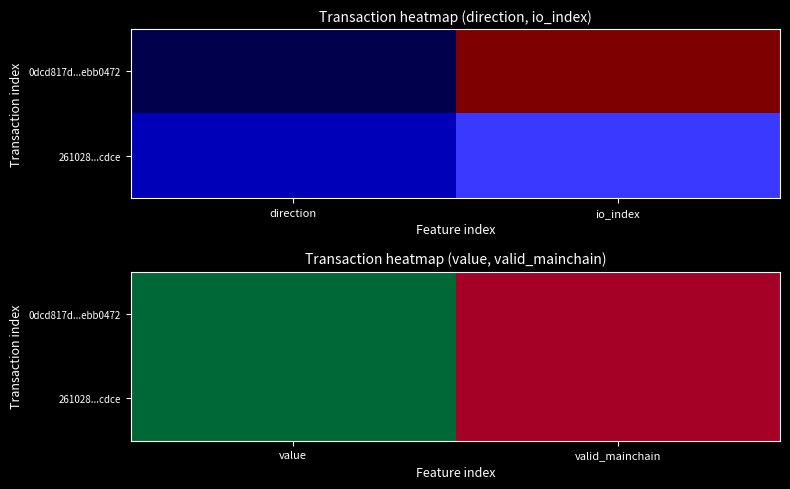

Is it true that 0dcd817d...ebb0472 equals 0.3 at valid_mainchain?

False